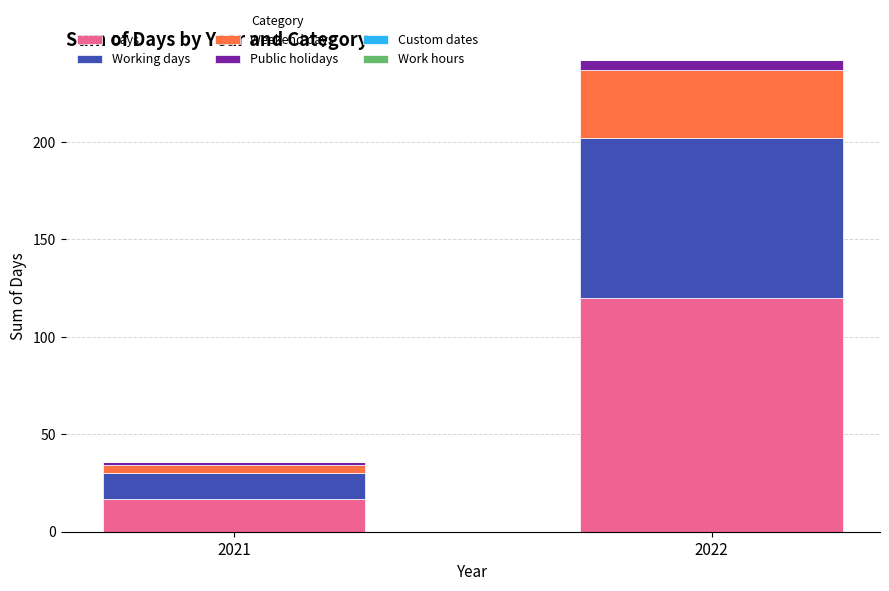

What is the difference between the maximum and minimum values in the Days series?

103